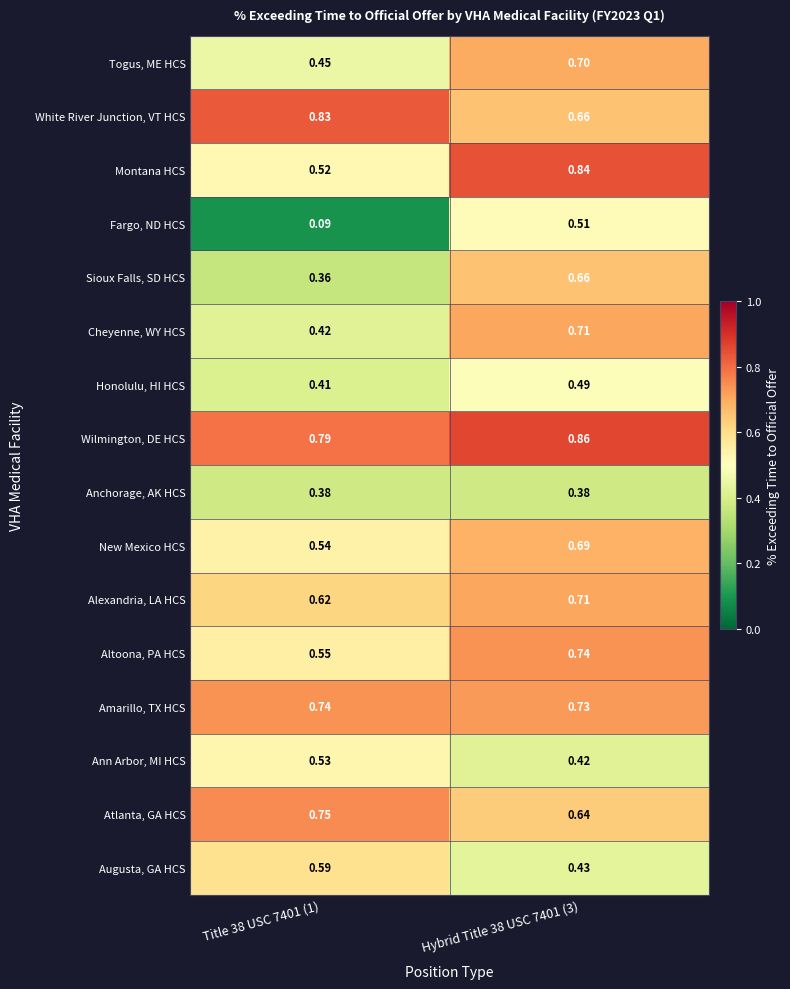

Which series has the widest spread of values?

Fargo, ND HCS